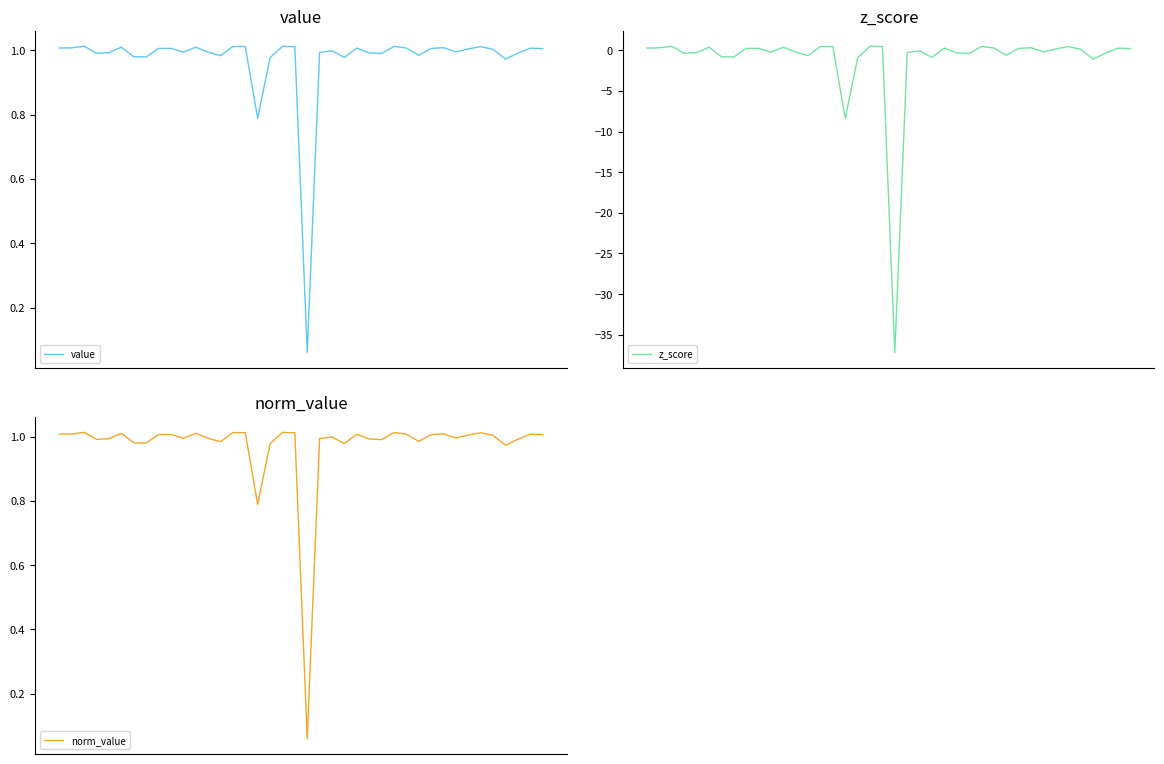

What is the value of the z_score point at the 13th from the left?

-0.2